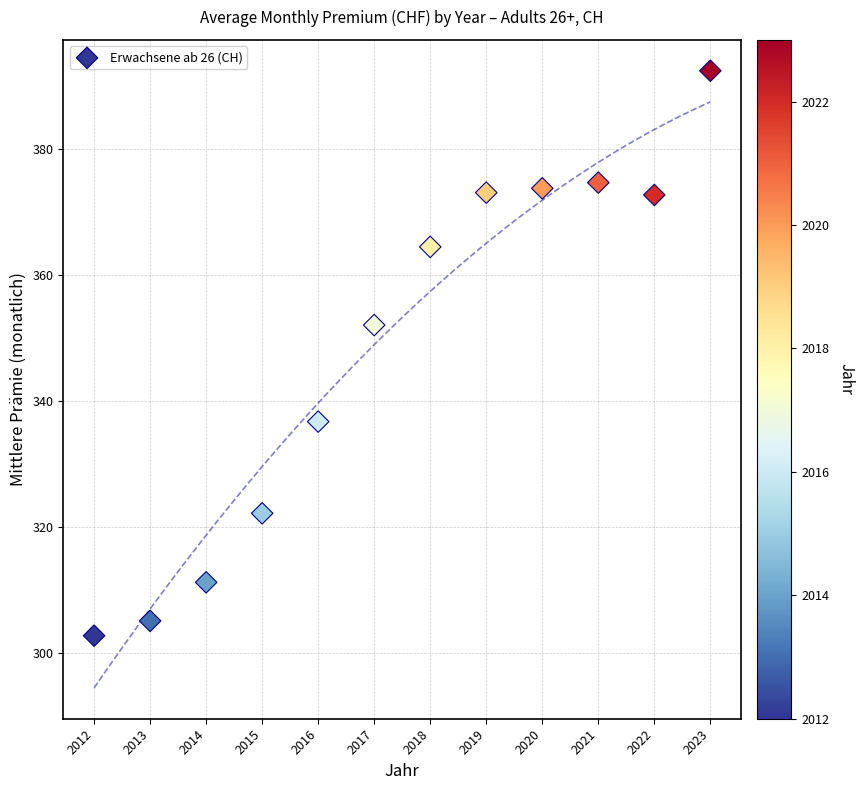

What Y value in the scatter plot is closest to 347?

352.0